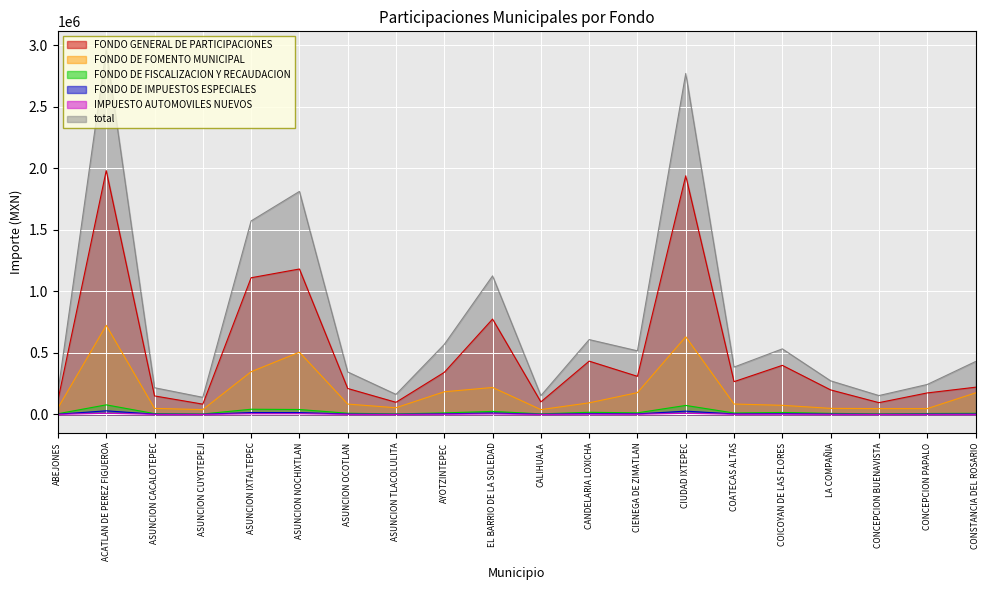

What is the sum of all FONDO GENERAL DE PARTICIPACIONES values?

10194540